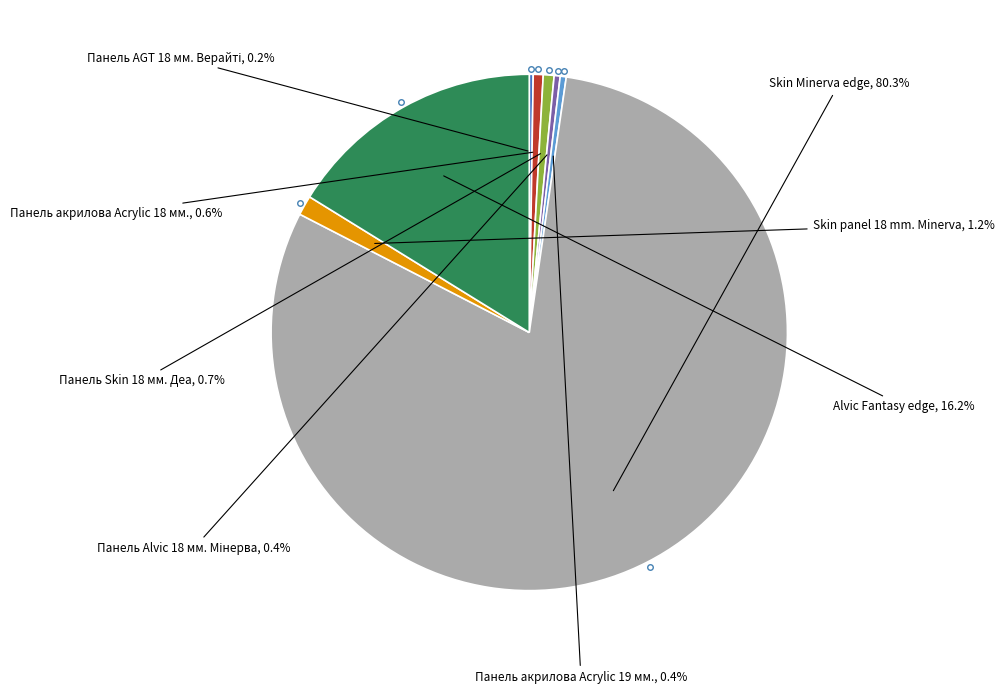

Does any single category account for the majority?

Yes